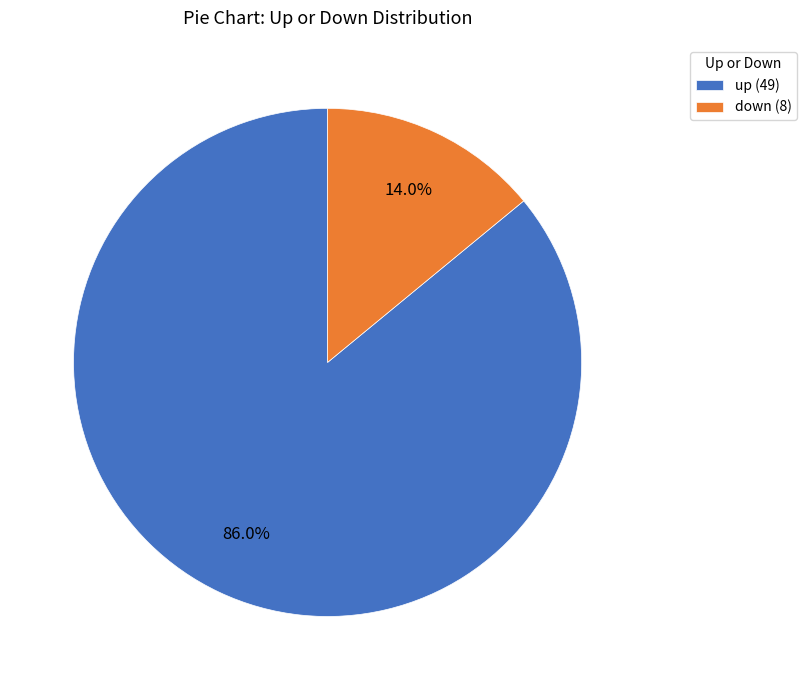

To the nearest percent, what portion does down represent?

14%